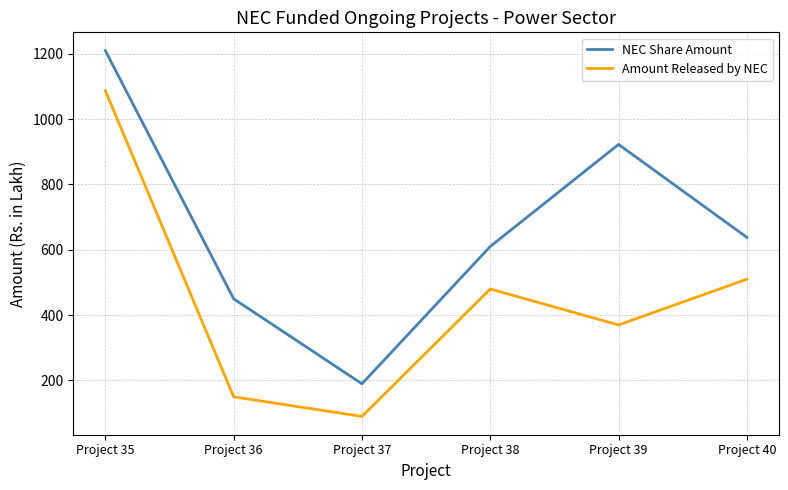

The Amount Released by NEC series shows 82.0 at Project 36. True or false?

False